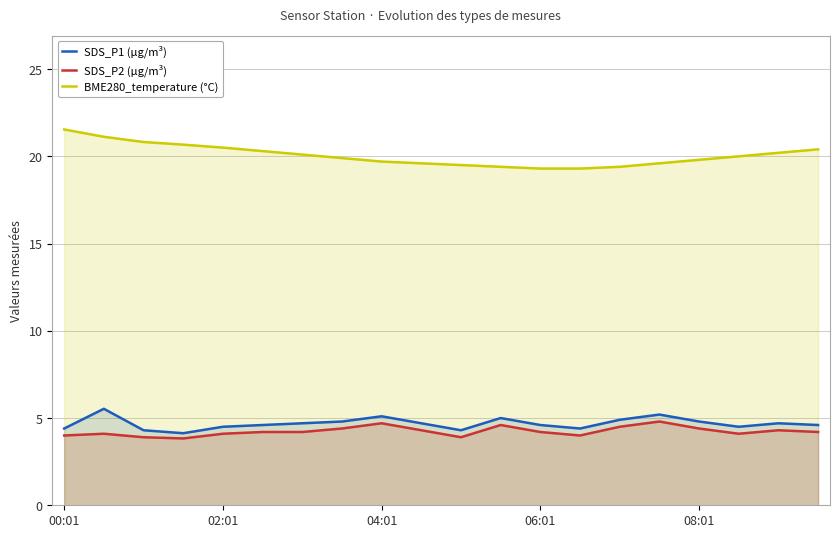

At how many categories does at least one series exceed 9?

20